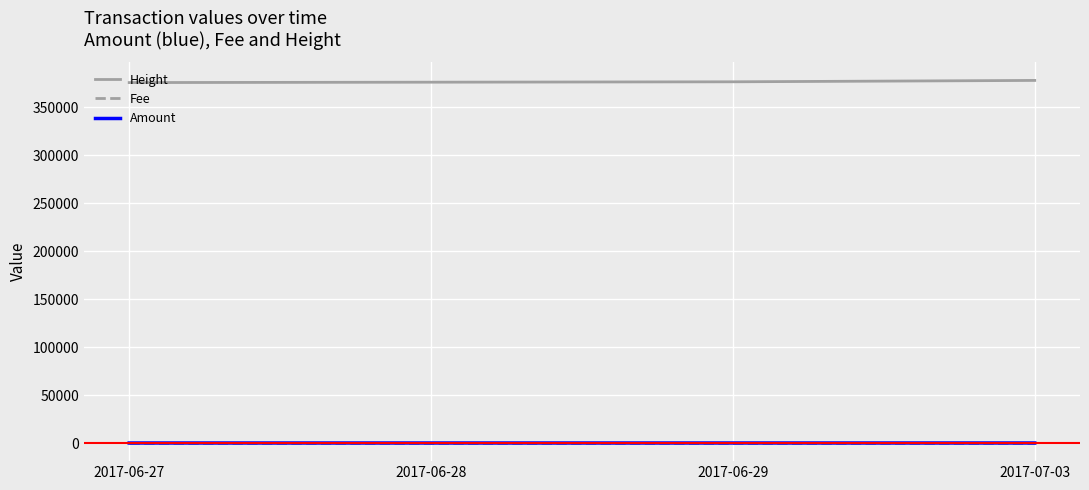

True or false: Height and Fee cross at least once.

False